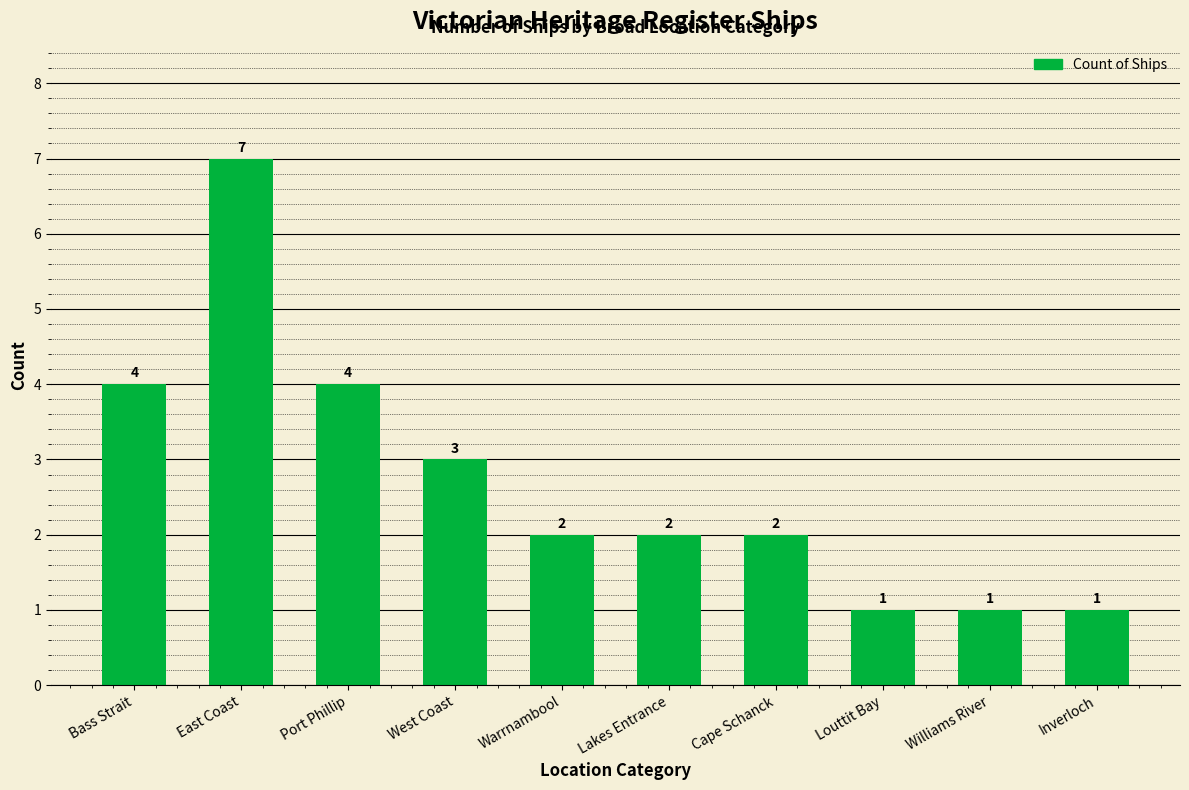

Count the values in the range 1 to 4.

9